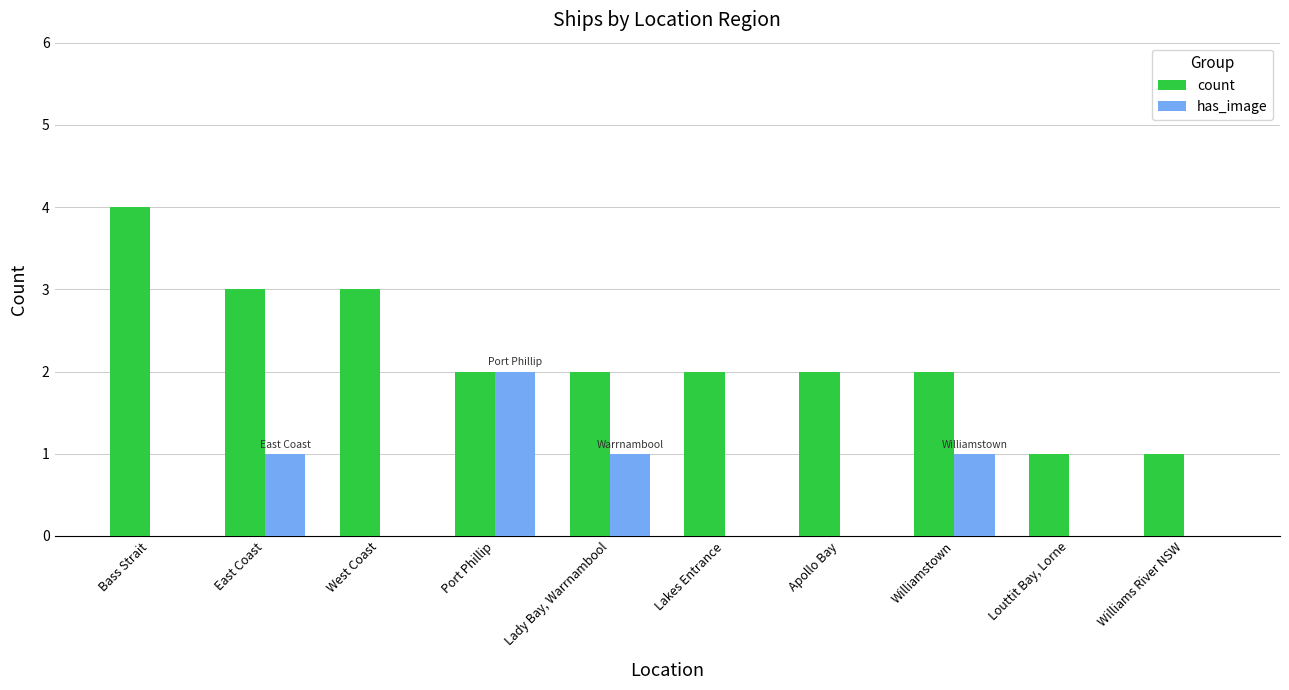

Which category has the highest value across all series?

Bass Strait